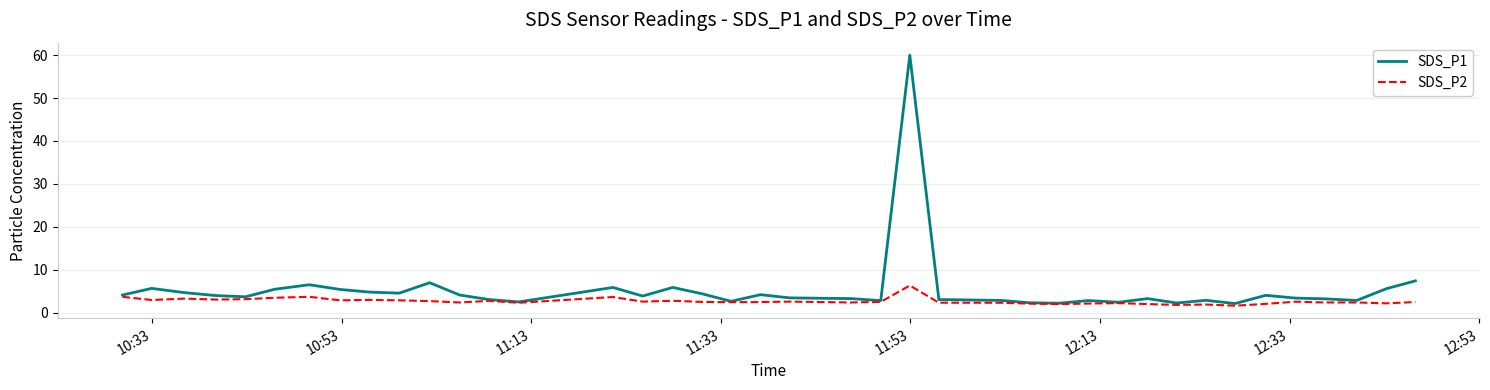

How many distinct data groups are displayed?

2